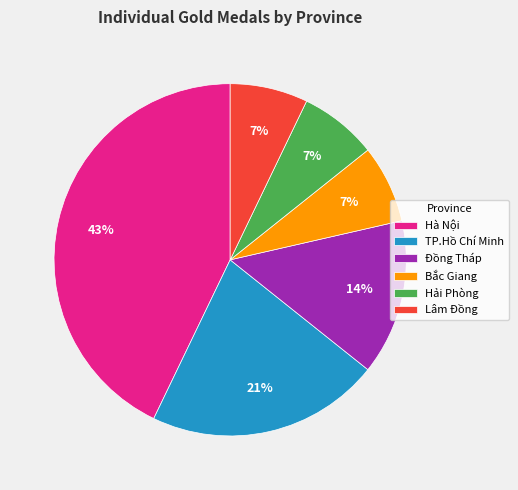

How many slices are in this pie chart?

6